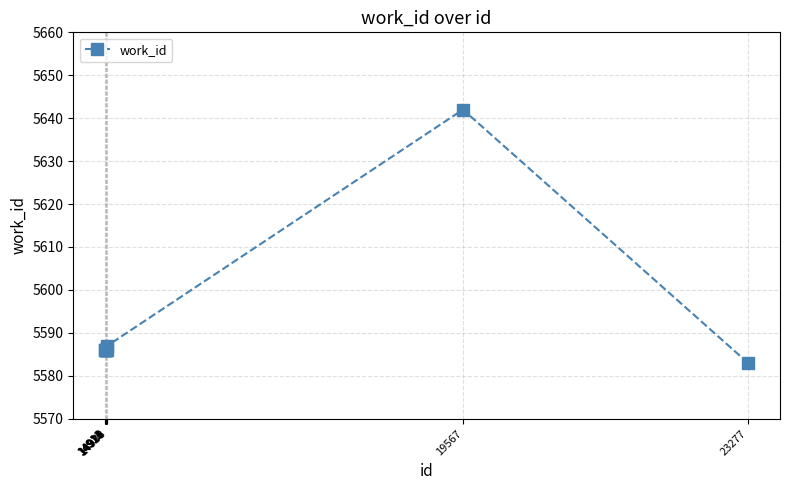

What is the sum of all values?

55914